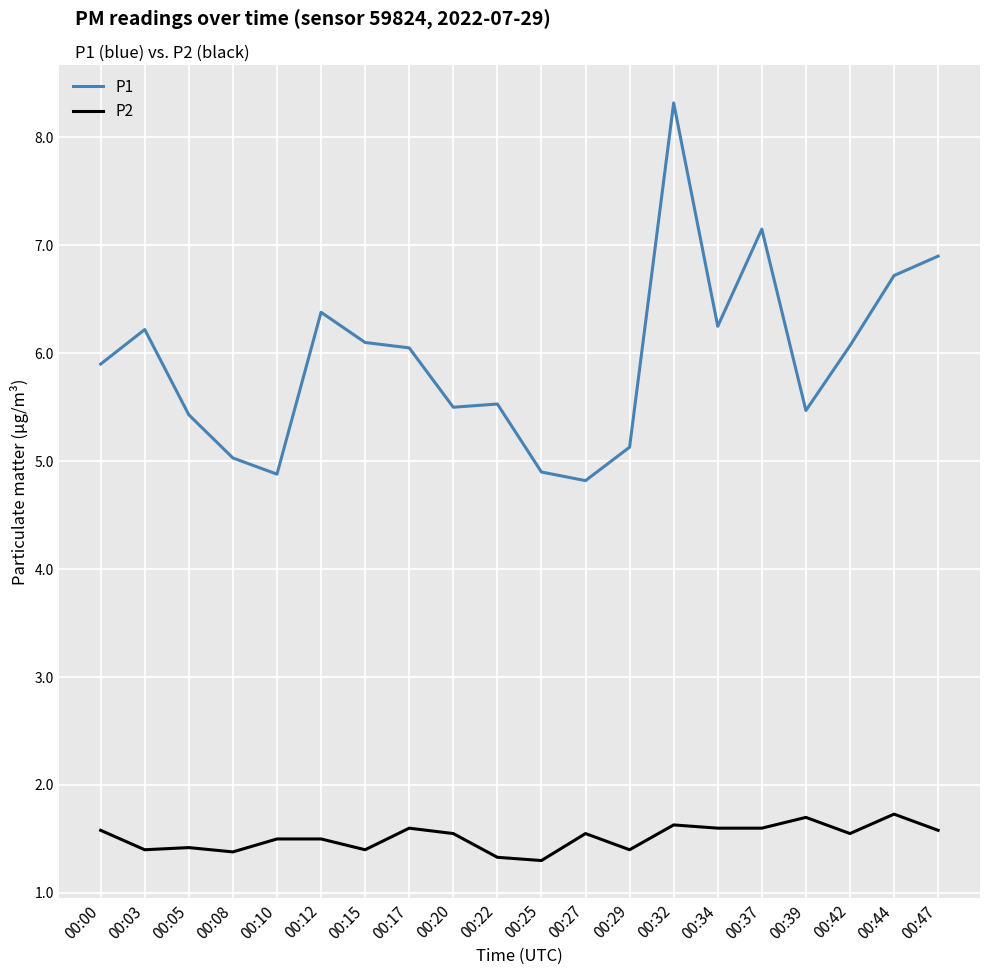

True or false: P1 and P2 cross at least once.

False